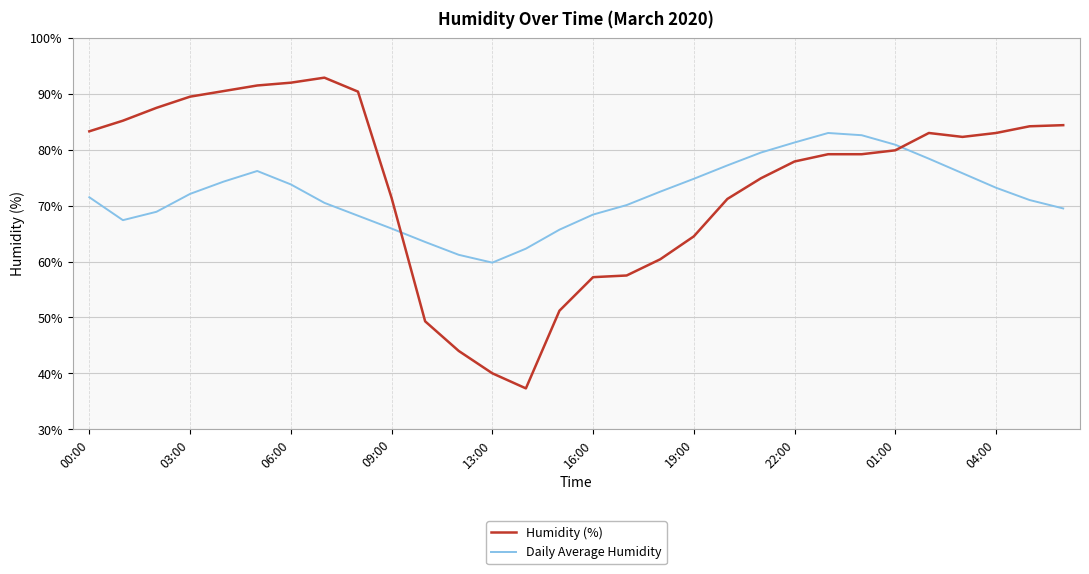

What is the greatest value displayed?

92.9